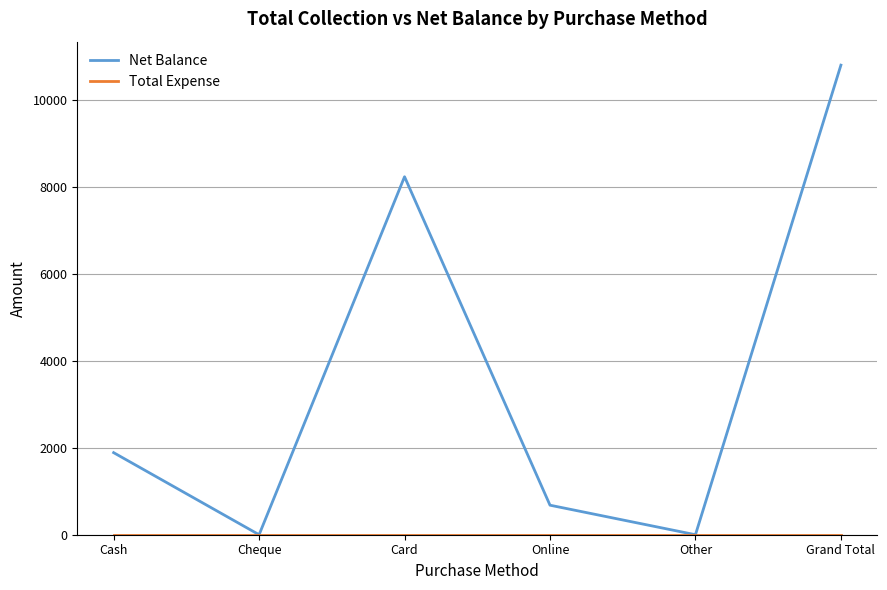

Which series has the widest spread of values?

Net Balance